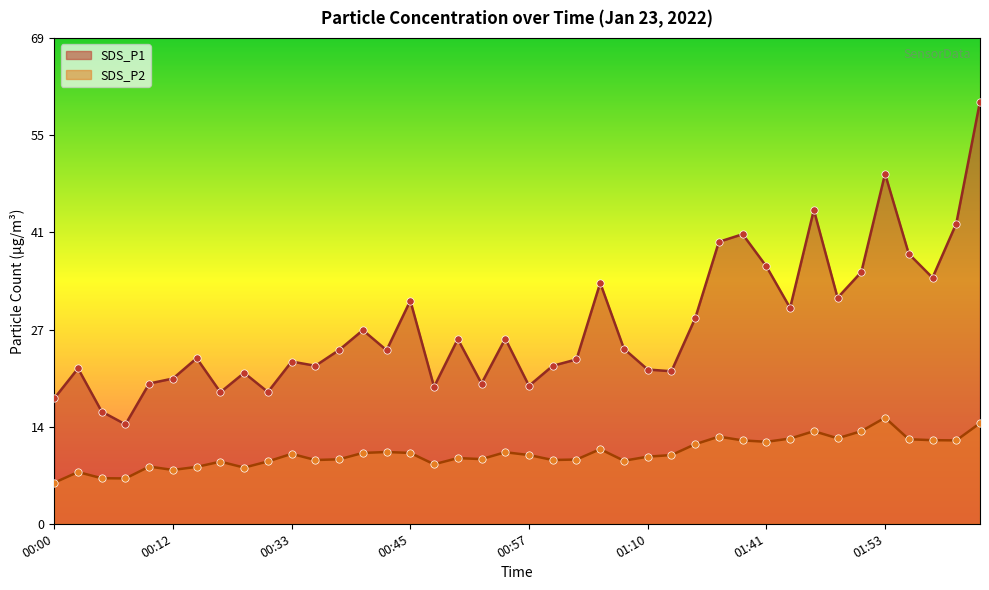

What are all the series names shown in the legend?

SDS_P1, SDS_P2